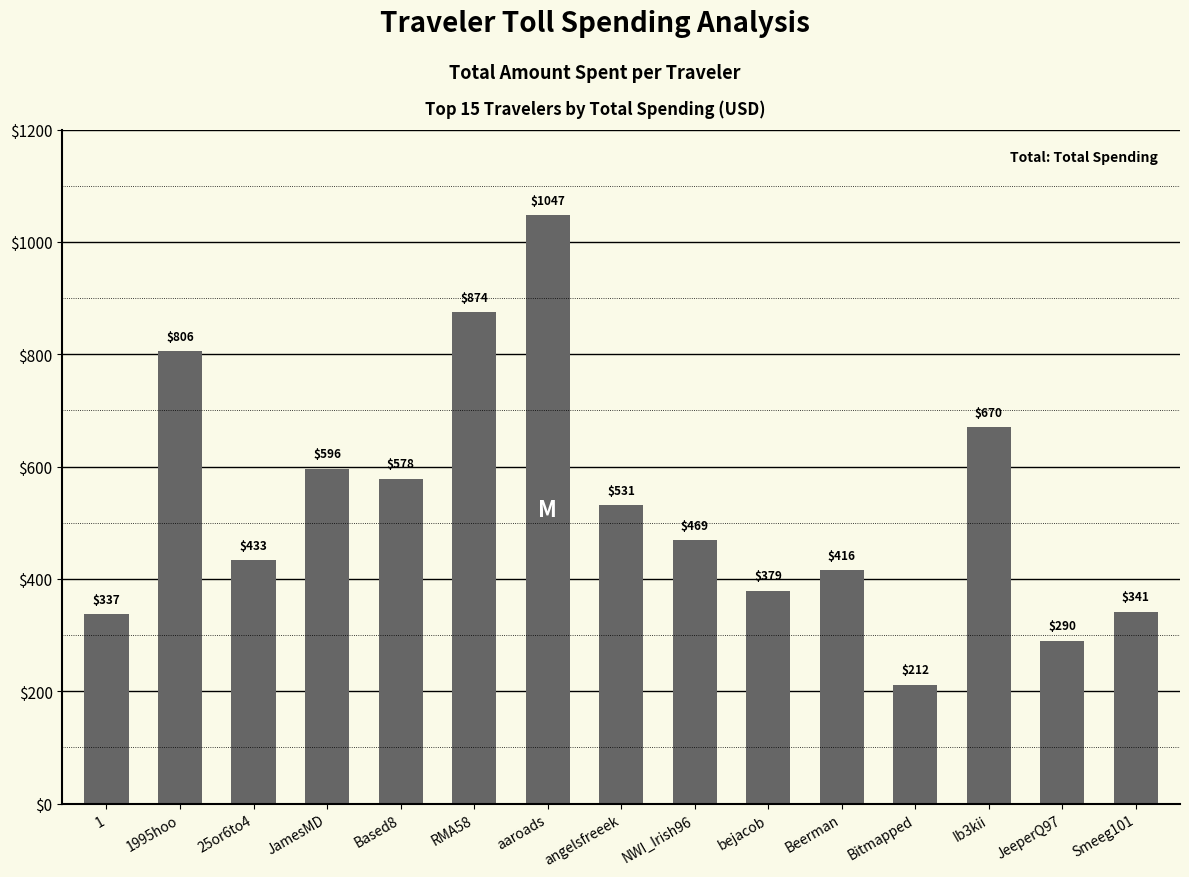

What is the smallest value displayed?

211.9